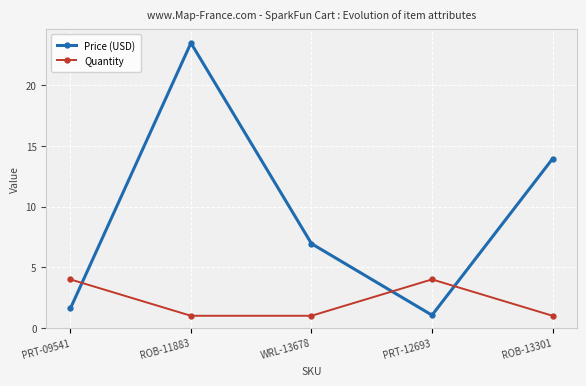

After their last crossing, which series has the higher values: Quantity or Price (USD)?

Price (USD)